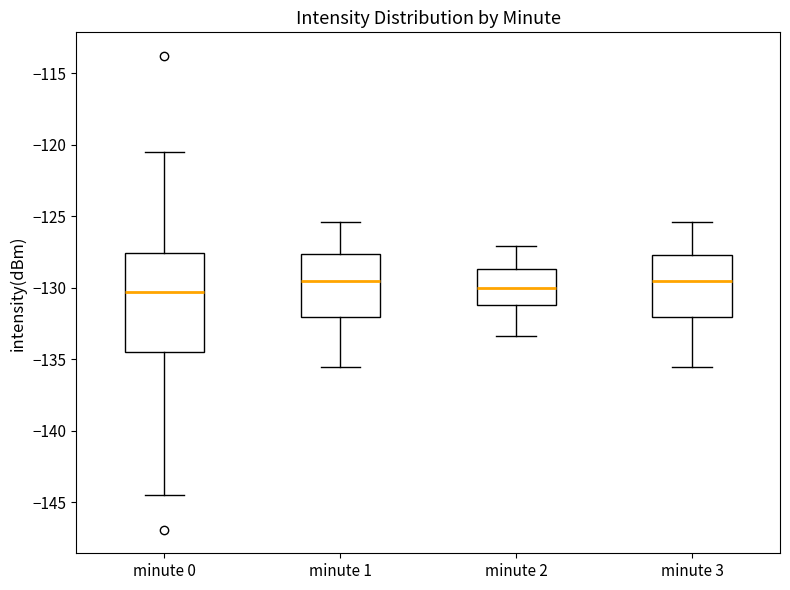

Comparing the boxes themselves (not the whiskers), which one is the tallest?

minute 0